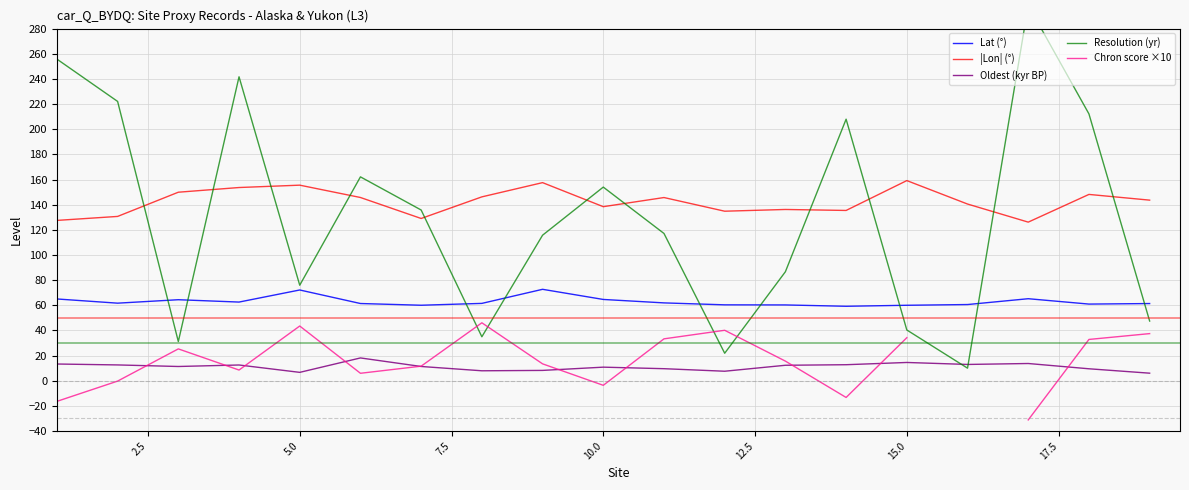

Does the chart display data point markers on the line(s)?

No